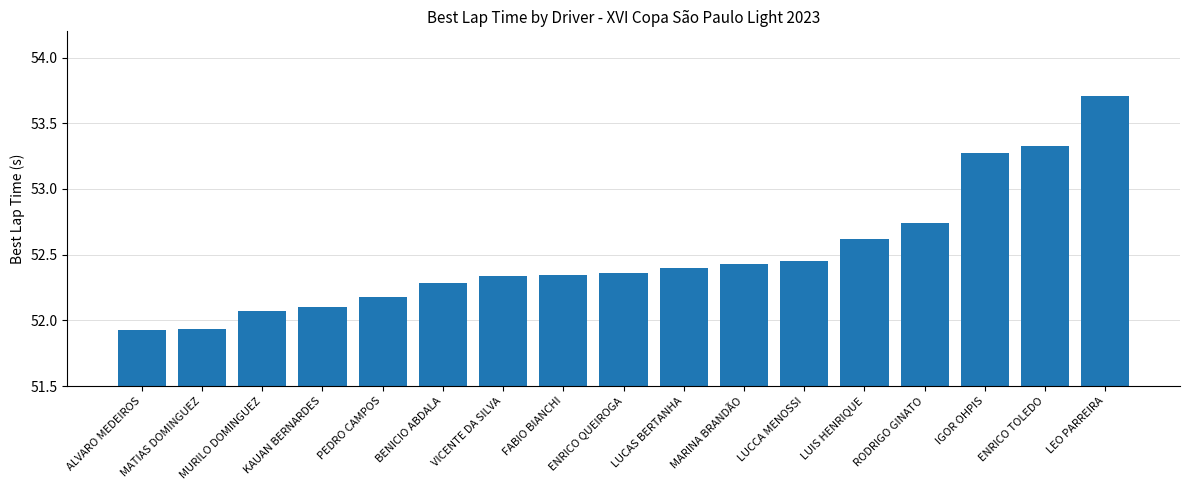

What is the label of the 8th bar from the left?

FABIO BIANCHI